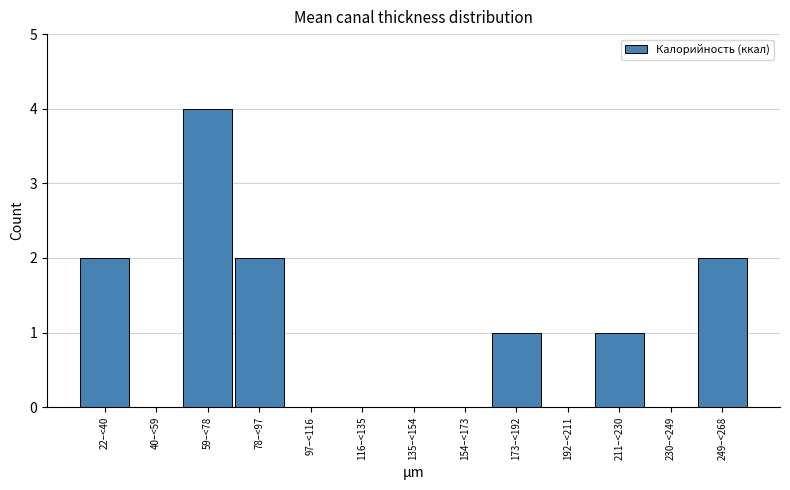

Reading left to right, what are all the values shown in this chart?

22–<40=2	40–<59=0	59–<78=4	78–<97=2	97–<116=0	116–<135=0	135–<154=0	154–<173=0	173–<192=1	192–<211=0	211–<230=1	230–<249=0	249–<268=2